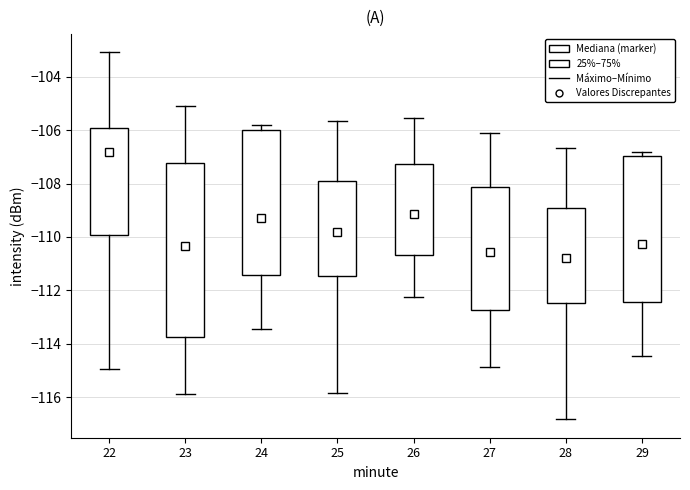

Which box has the lowest median line?

28